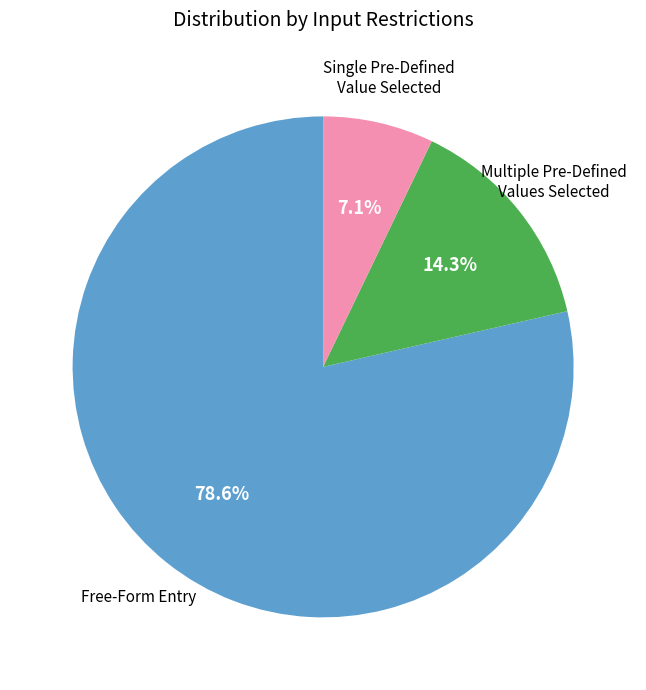

Does any single category account for the majority?

Yes